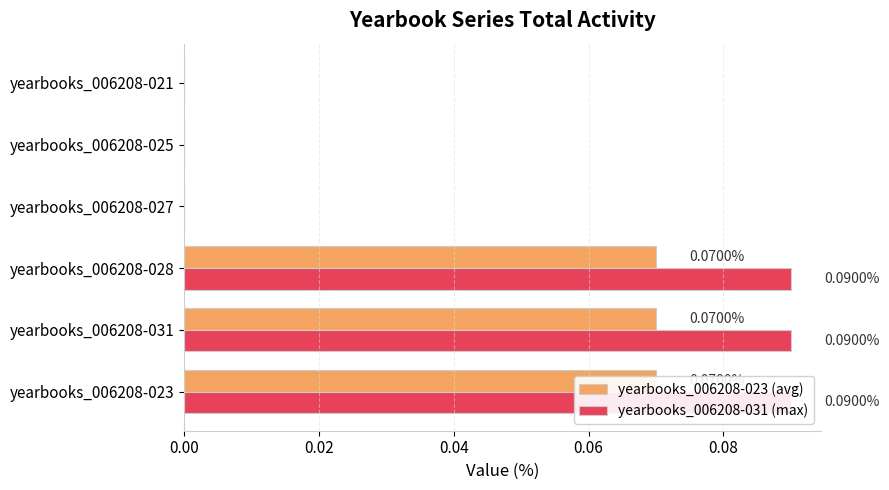

How many bars are there in each group?

2